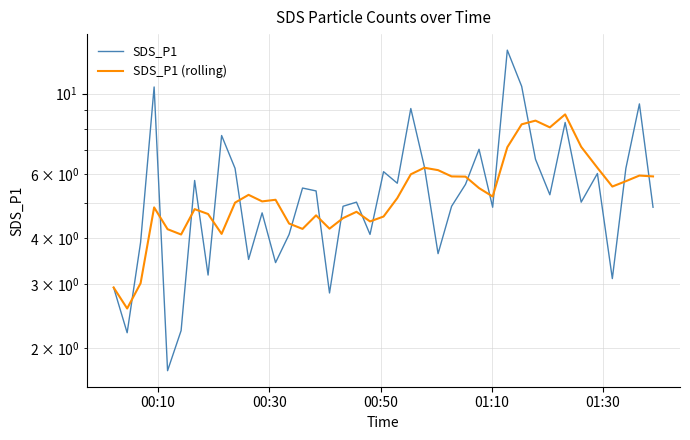

What are all the series names shown in the legend?

SDS_P1, SDS_P1 (rolling)